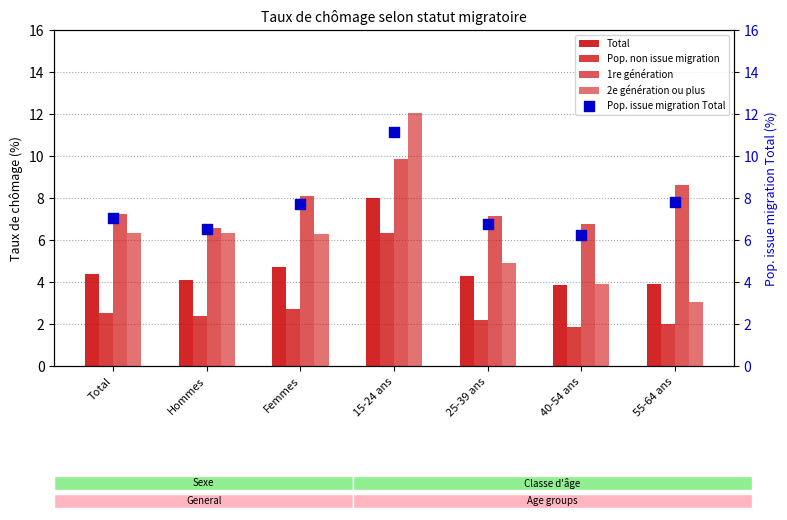

Which series contains the highest Y value?

2e génération ou plus